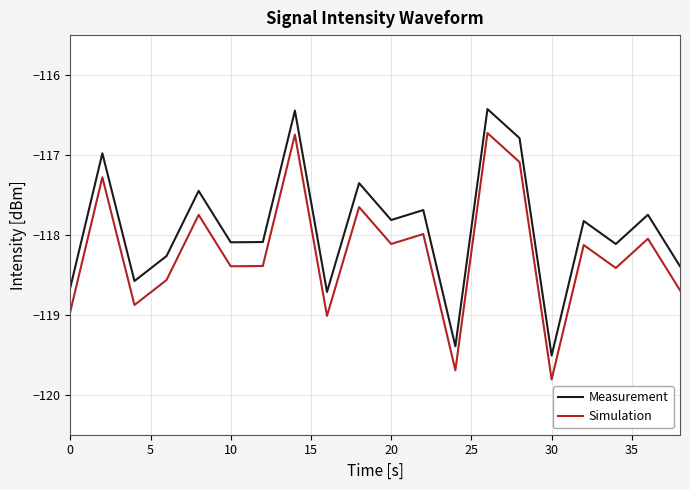

In Measurement, how many points are higher than both neighbors (excluding endpoints)?

8